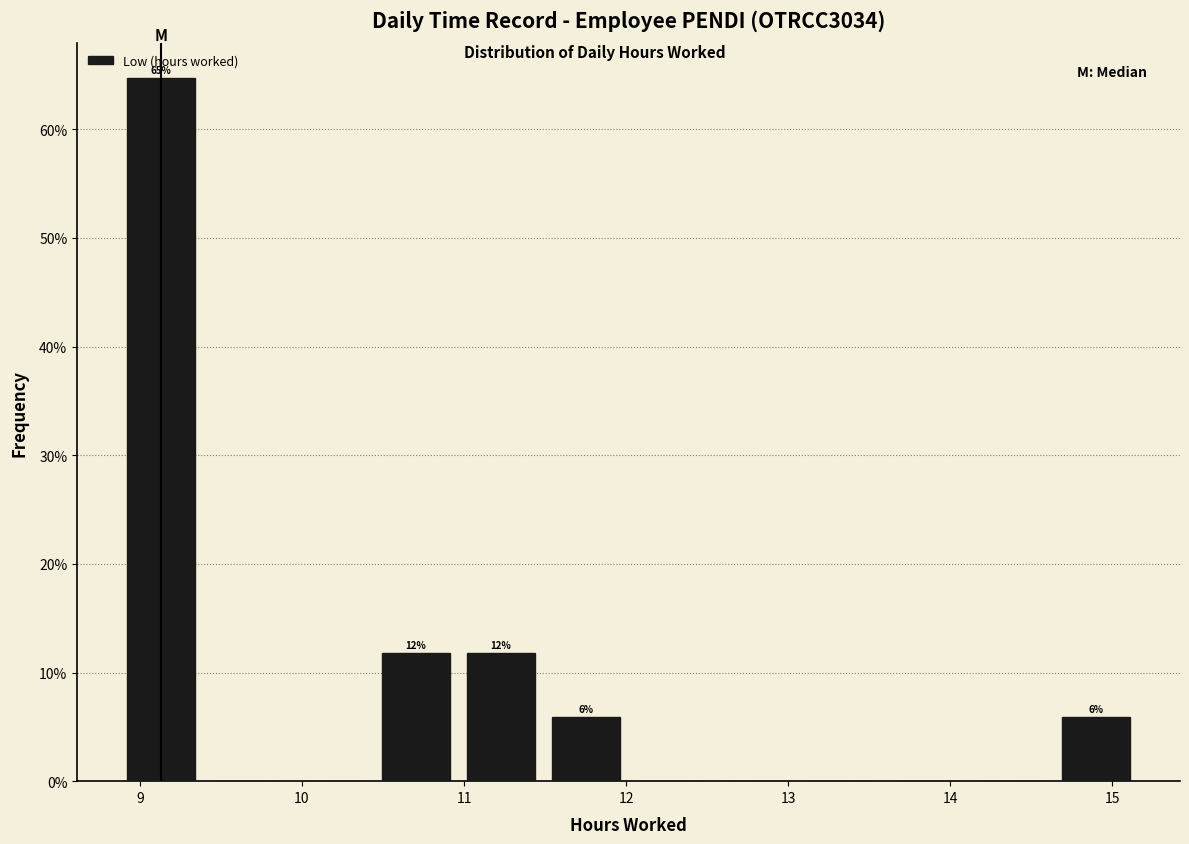

Over which range of the x-axis is the bar tallest?

8.9 to 9.4